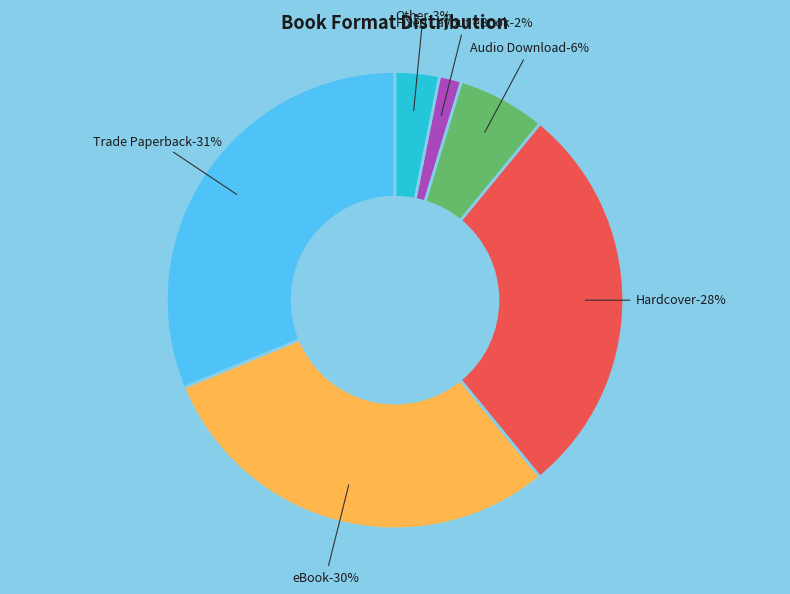

Is it true that Audio Download is 6% of the pie?

True